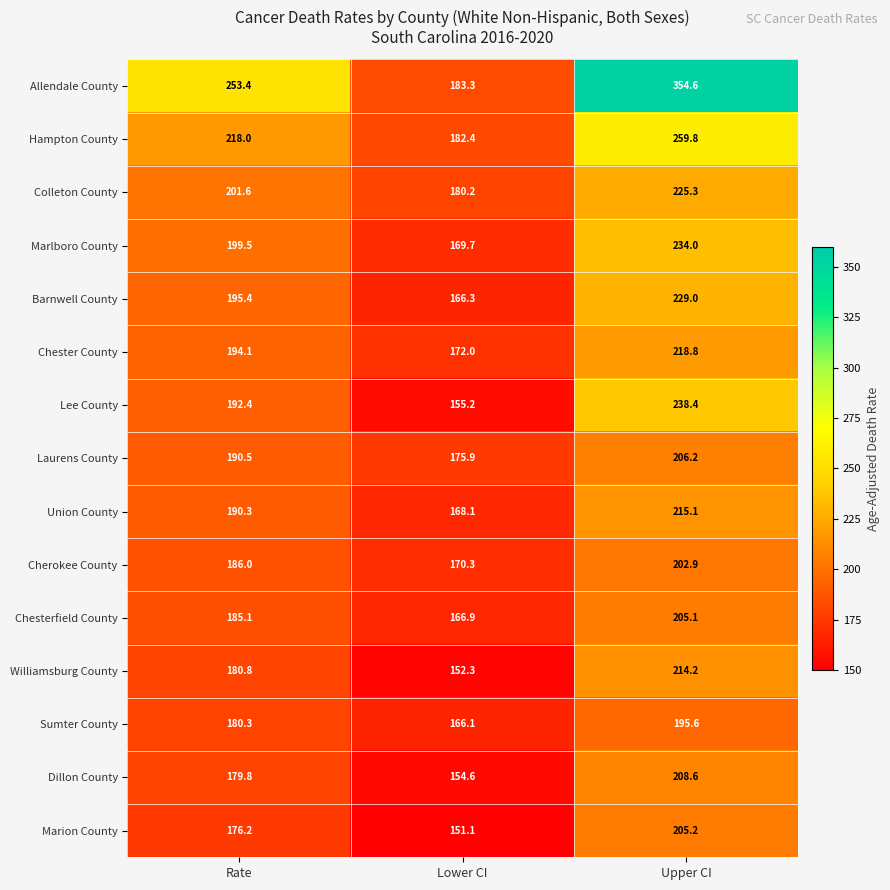

What is the sum of all Hampton County values?

660.2